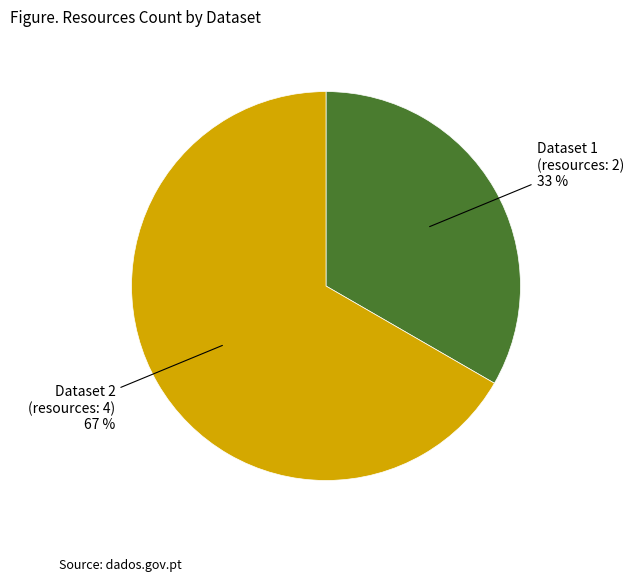

Combined, do Dataset 2 (resources: 4) and Dataset 1 (resources: 2) account for over 50%?

Yes